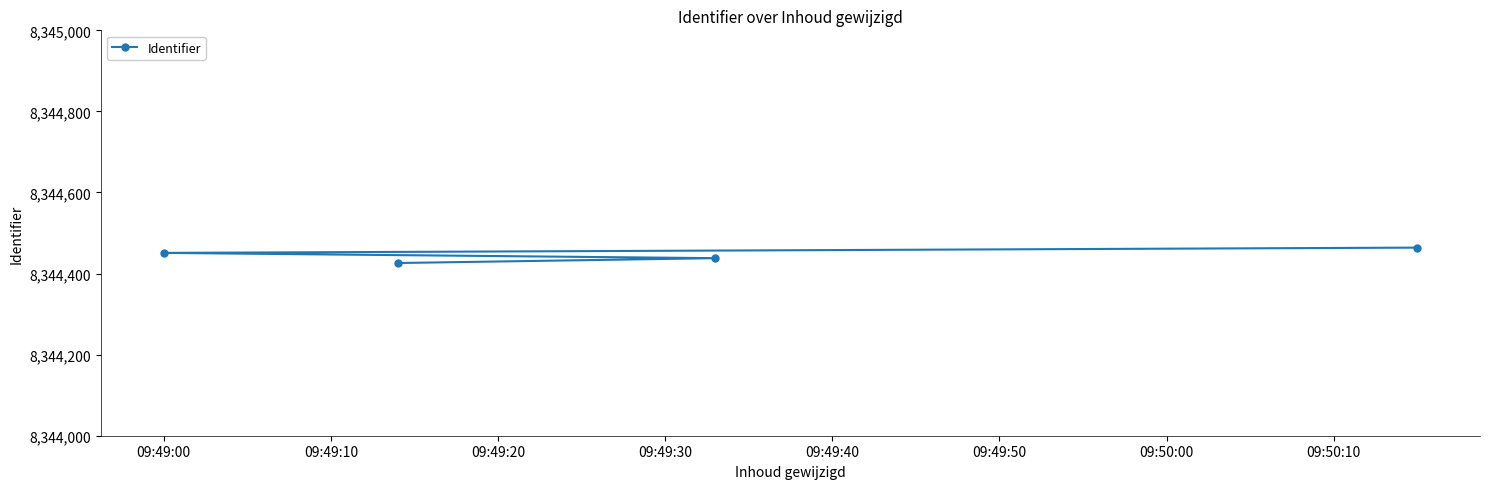

What is the sum of all values?

33377779